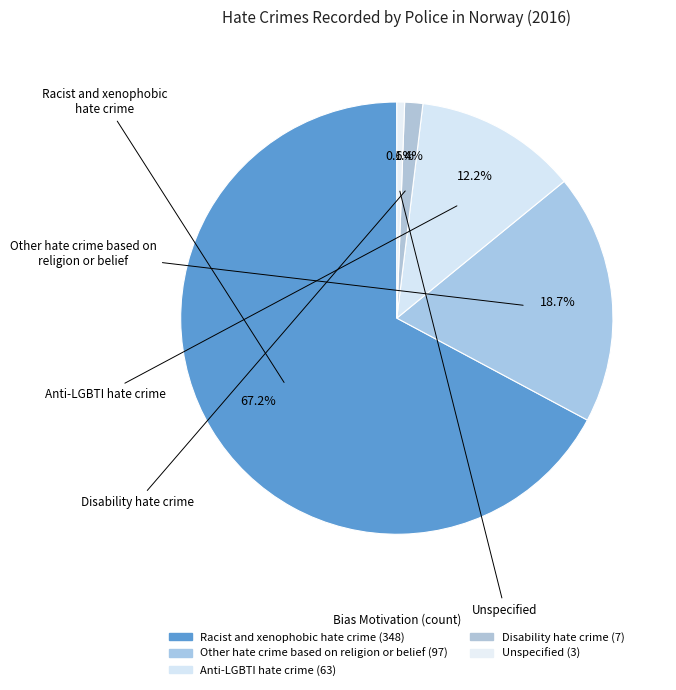

Is the sum of Anti-LGBTI hate crime and Disability hate crime greater than half?

No